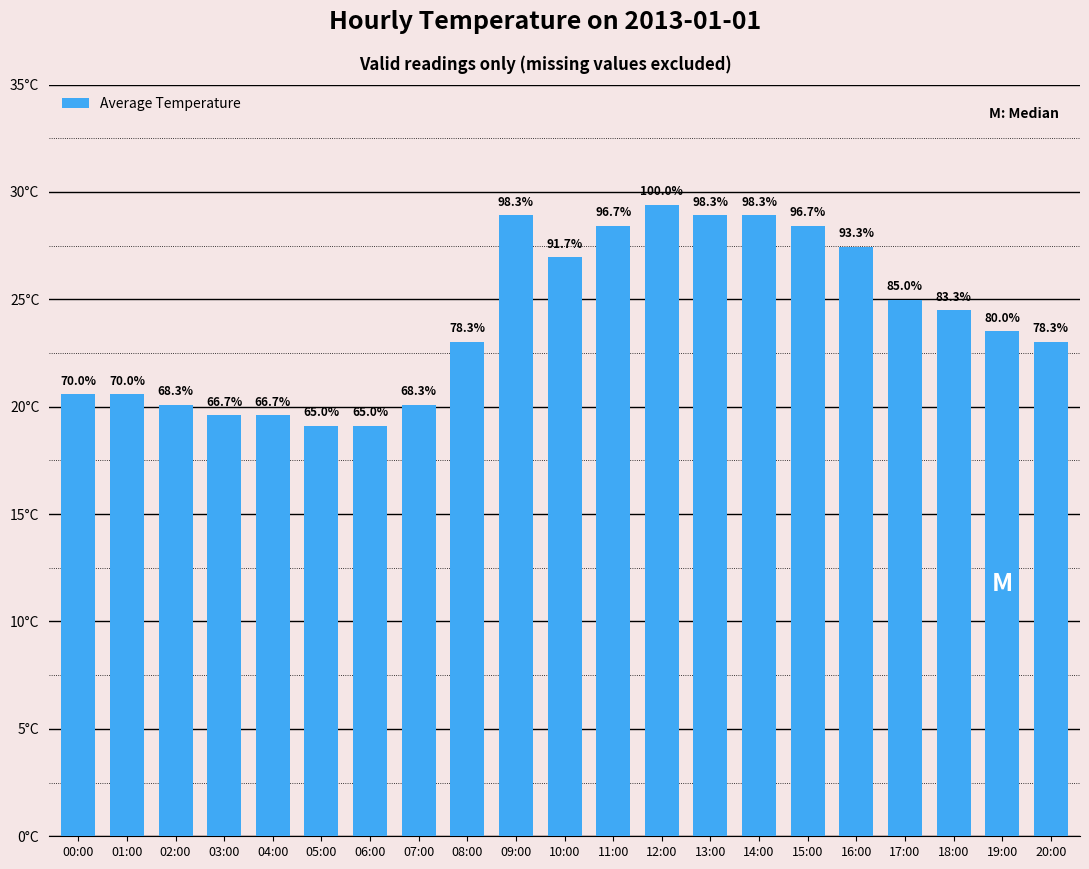

What is the sum of the values at 12:00 and 14:00?

58.3